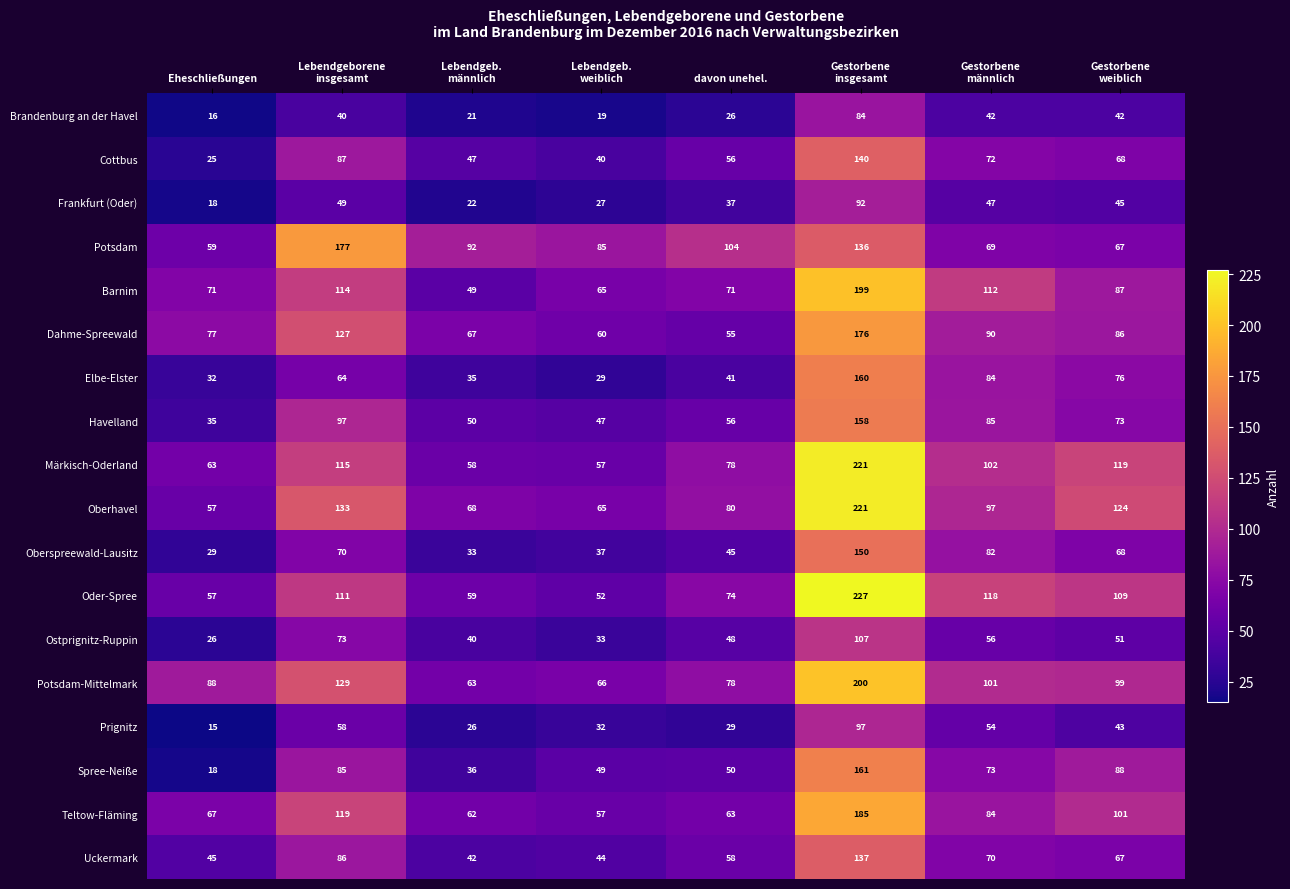

Which series has the largest range (max minus min)?

Oder-Spree